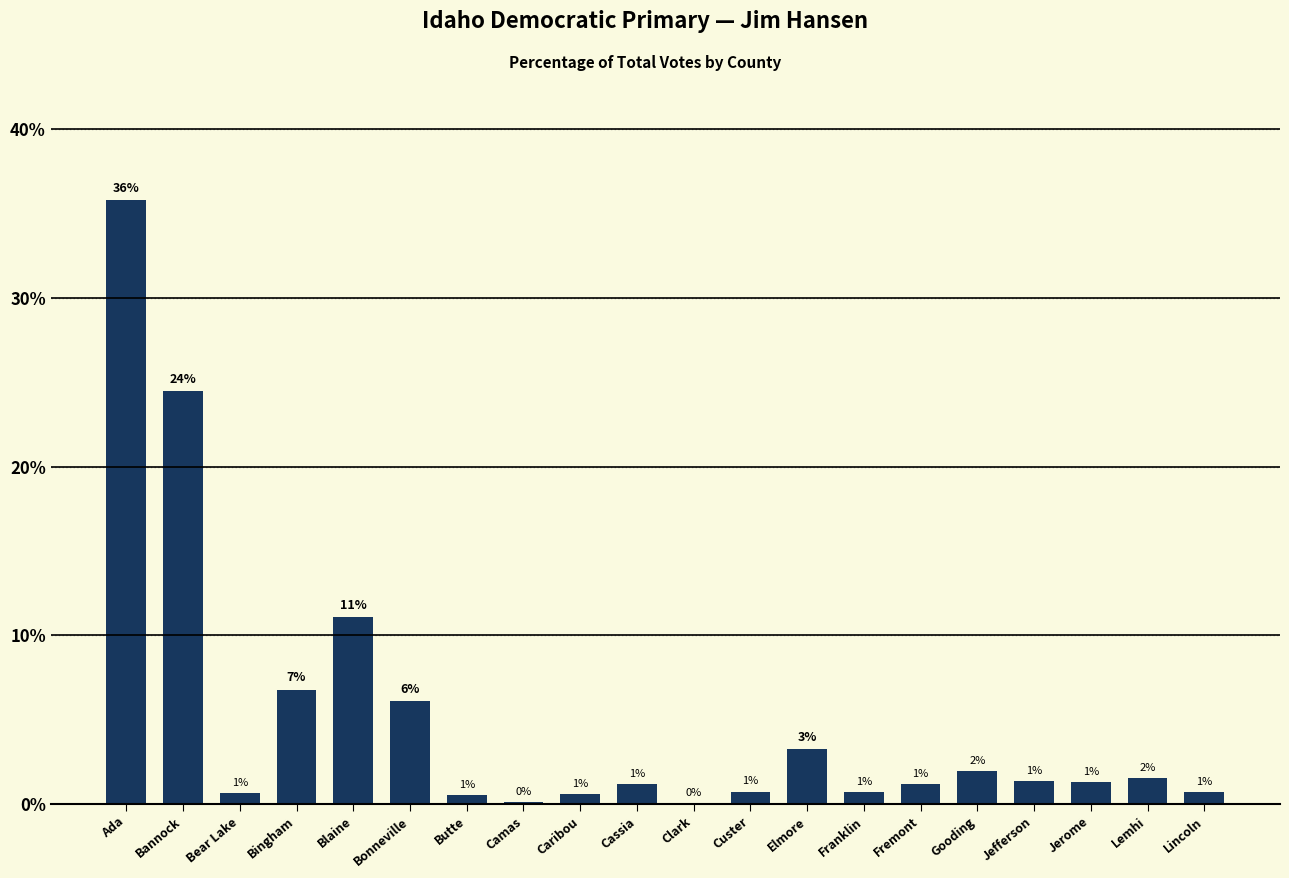

What is the sum of the values at Jerome and Bingham?

8.1